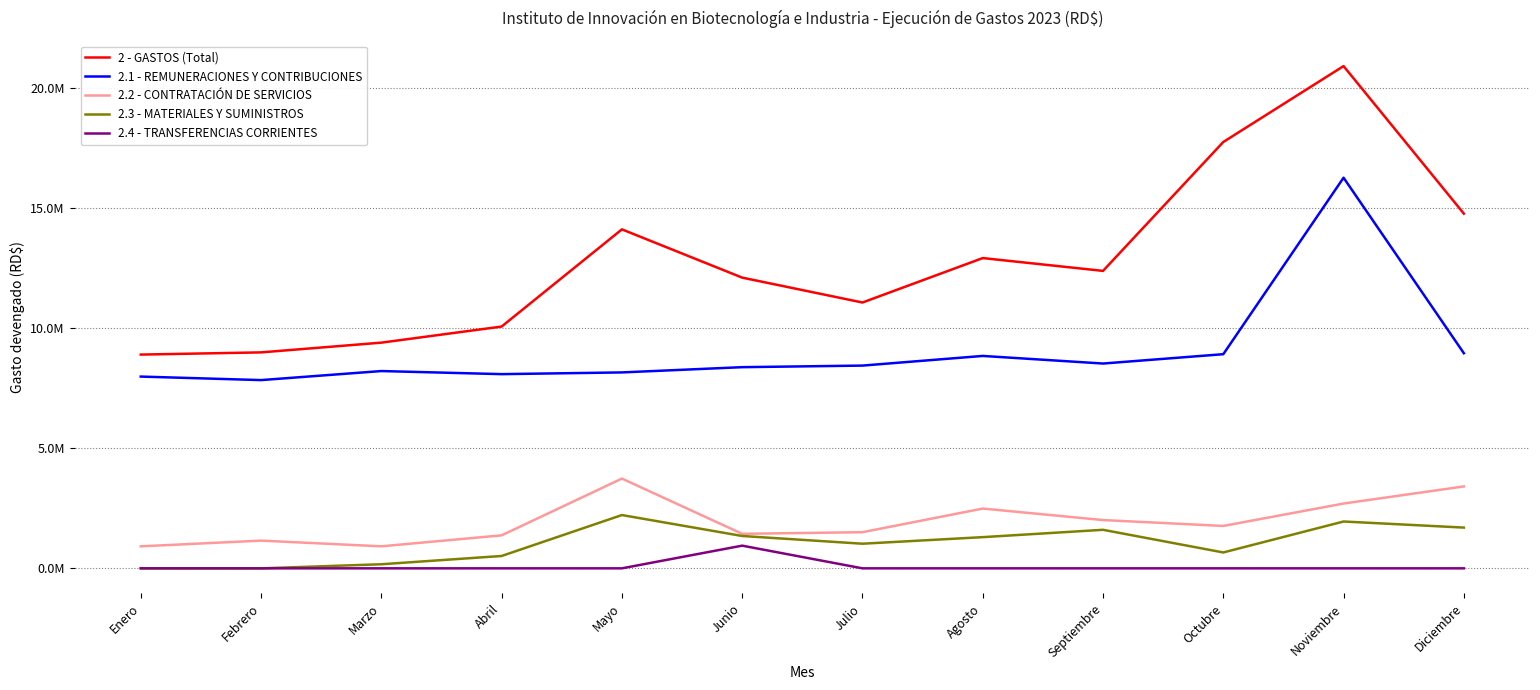

Does the chart have visible grid lines?

Yes